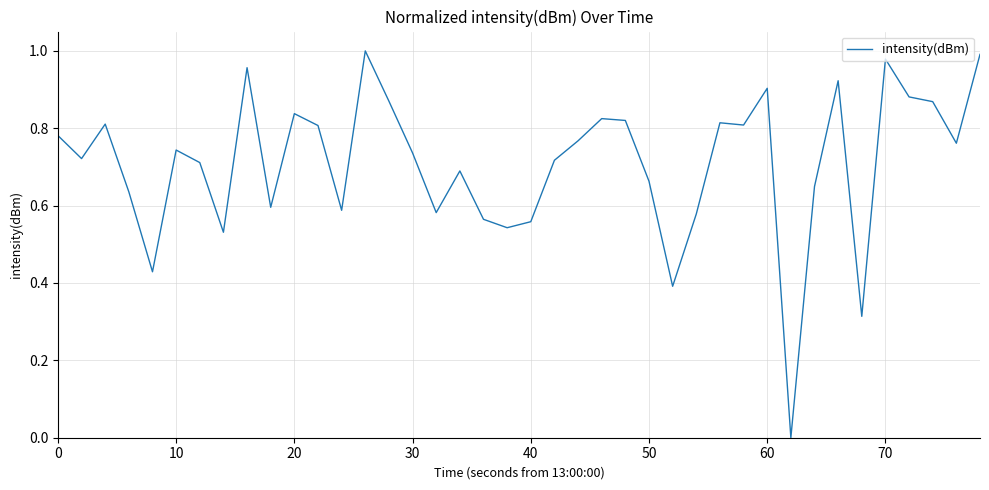

The chart shows a value of 1.2 at 20. True or false?

False